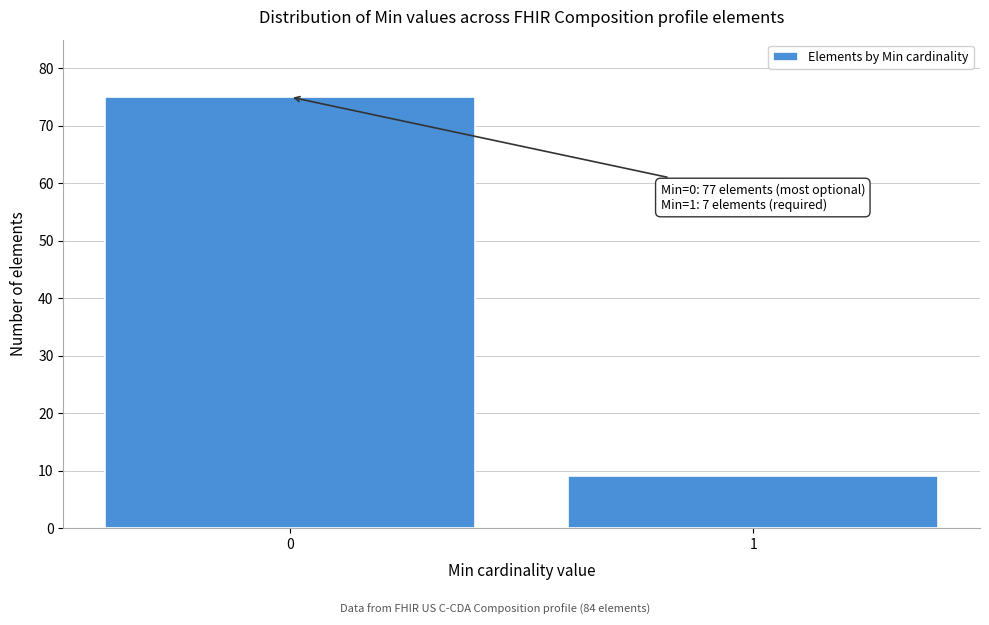

Reading left to right, list all the values displayed in this chart.

0=75	1=9